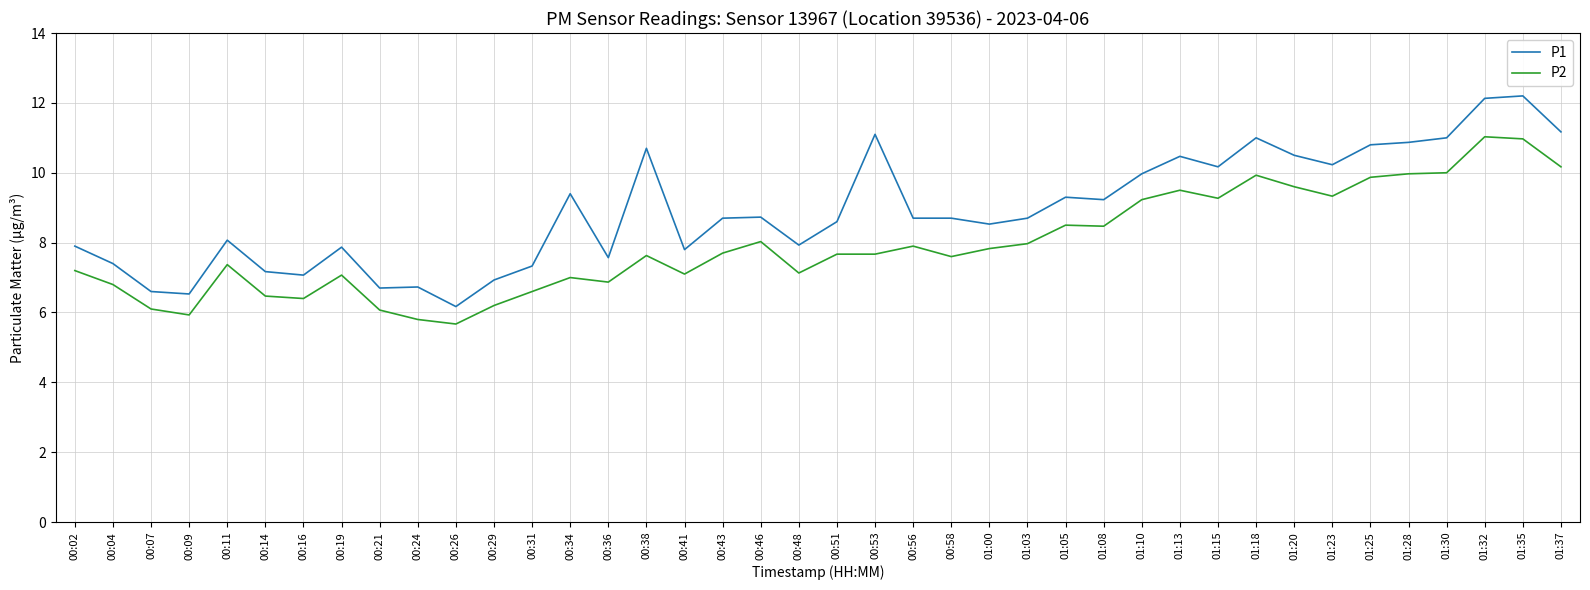

What position from the left is 00:16?

7